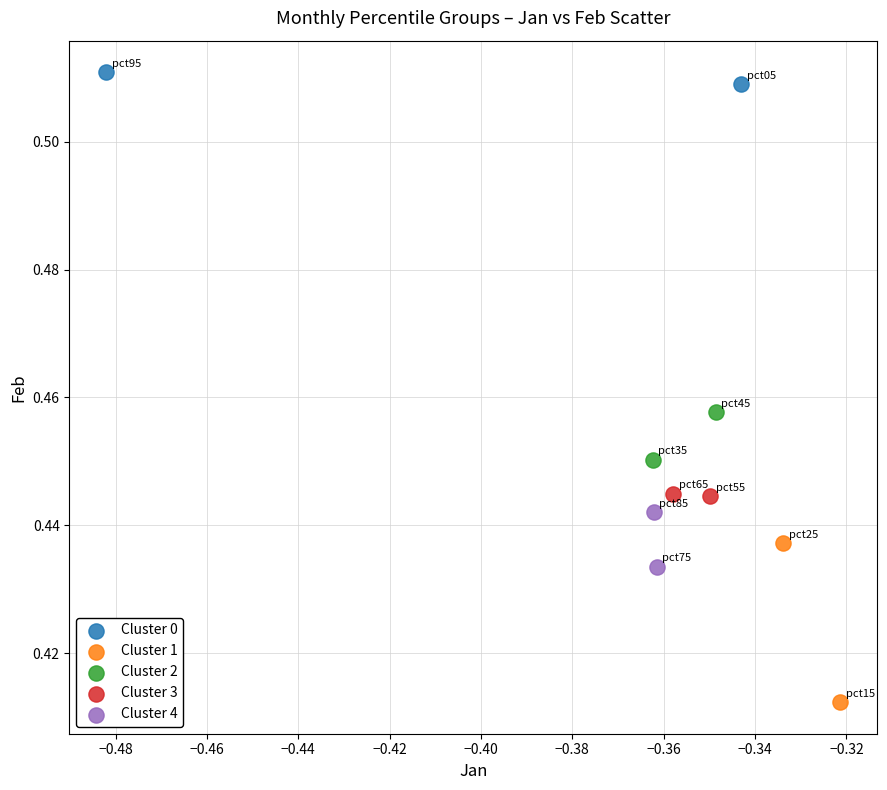

What are all the series names shown in the legend?

Cluster 0, Cluster 1, Cluster 2, Cluster 3, Cluster 4